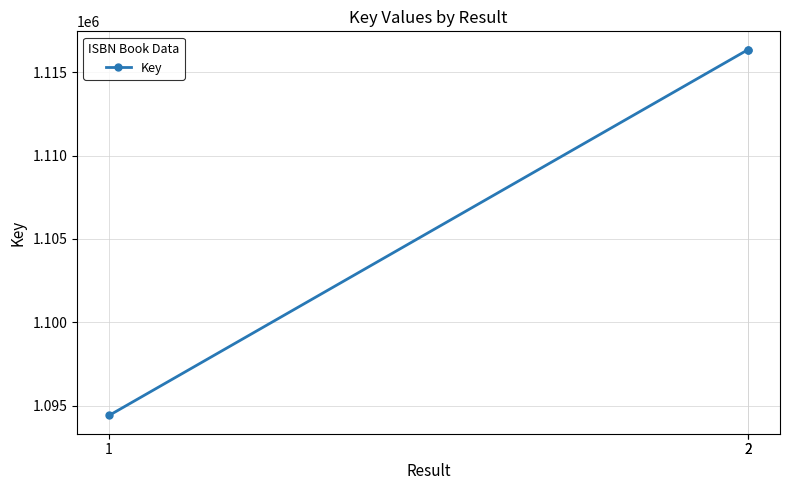

What is the minimum value shown in the chart?

1094408